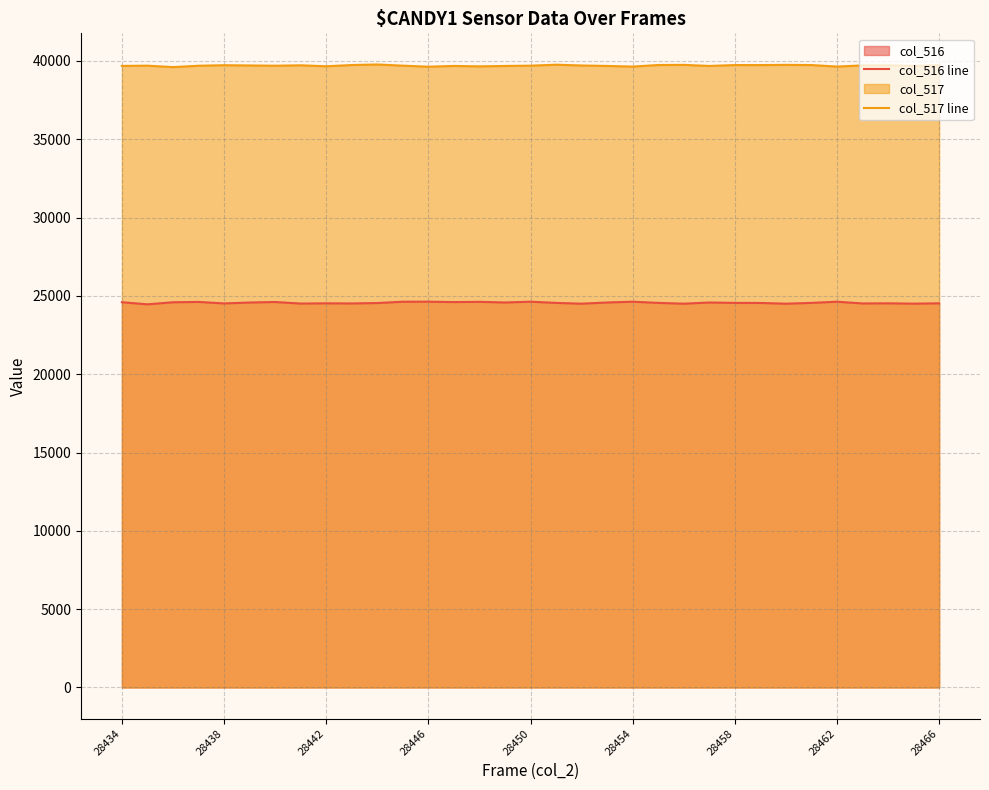

How many data points does each series have?

33